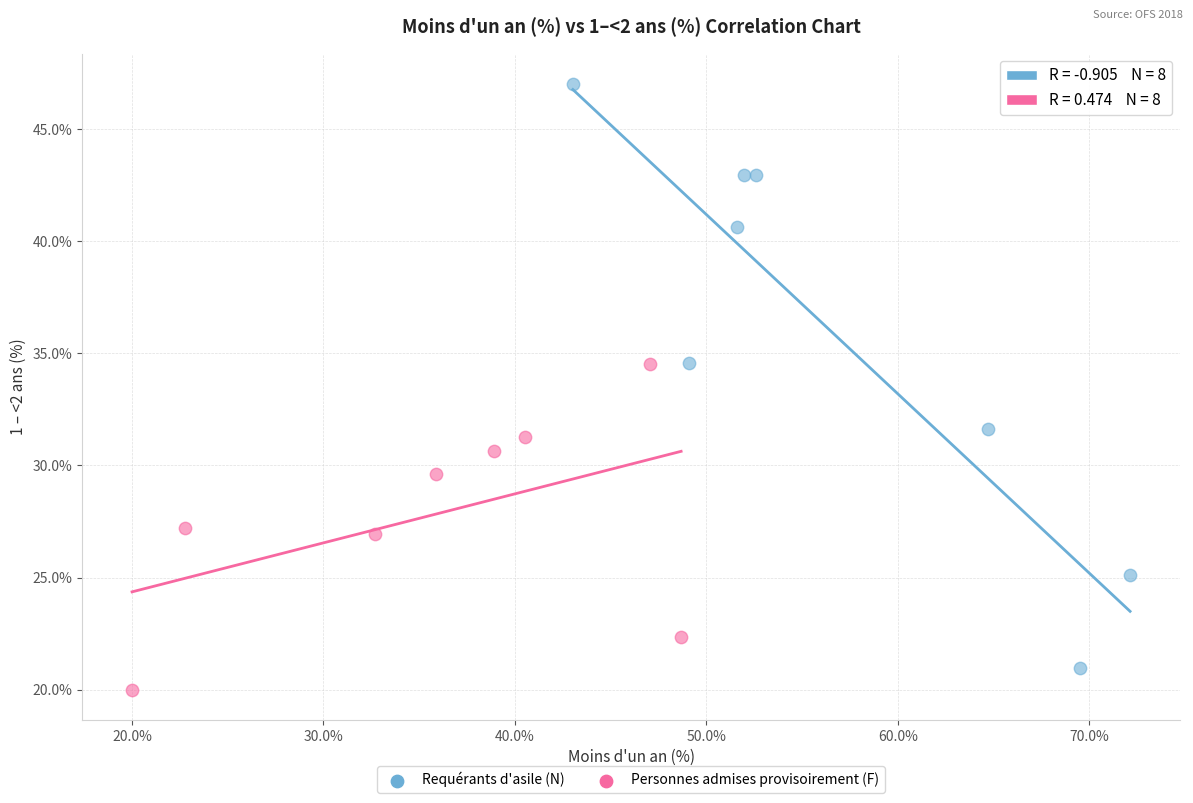

Which series has the largest Y range (max minus min)?

Requérants d'asile (N)